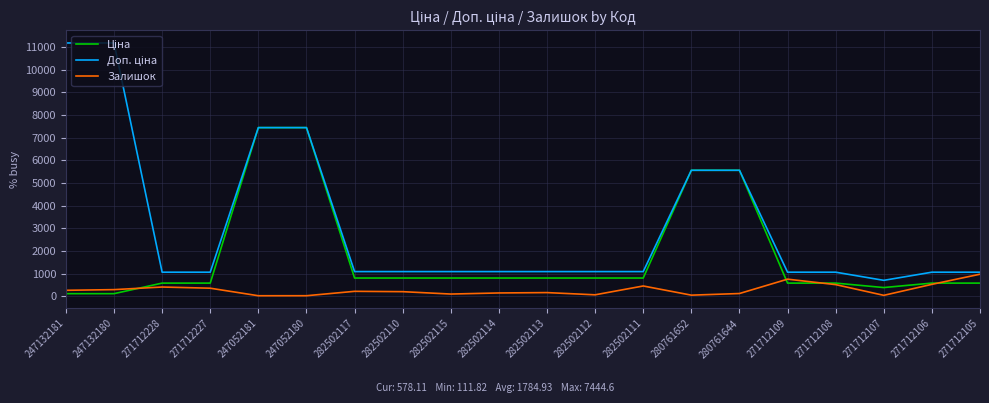

What is the maximum value for Залишок?

971.0